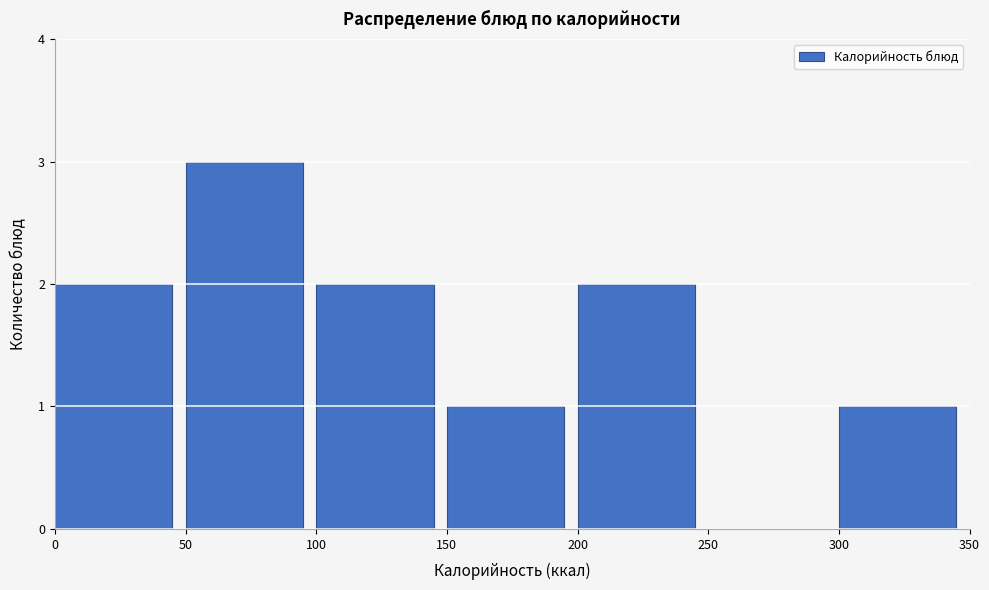

Which range on the x-axis has the tallest bar?

50 to 100